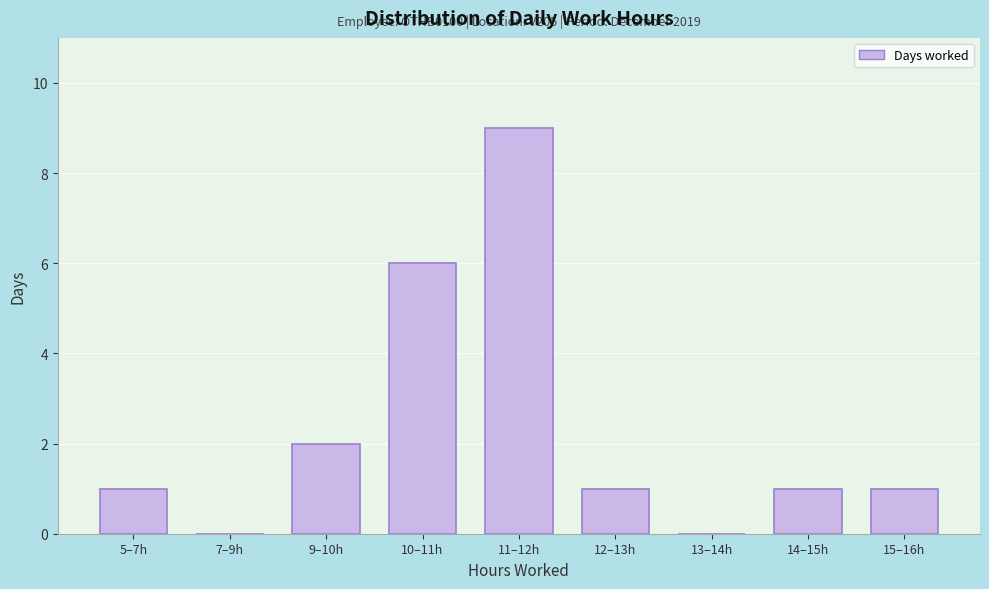

Reading left to right, transcribe all the data shown in this chart.

5–7h=1	7–9h=0	9–10h=2	10–11h=6	11–12h=9	12–13h=1	13–14h=0	14–15h=1	15–16h=1